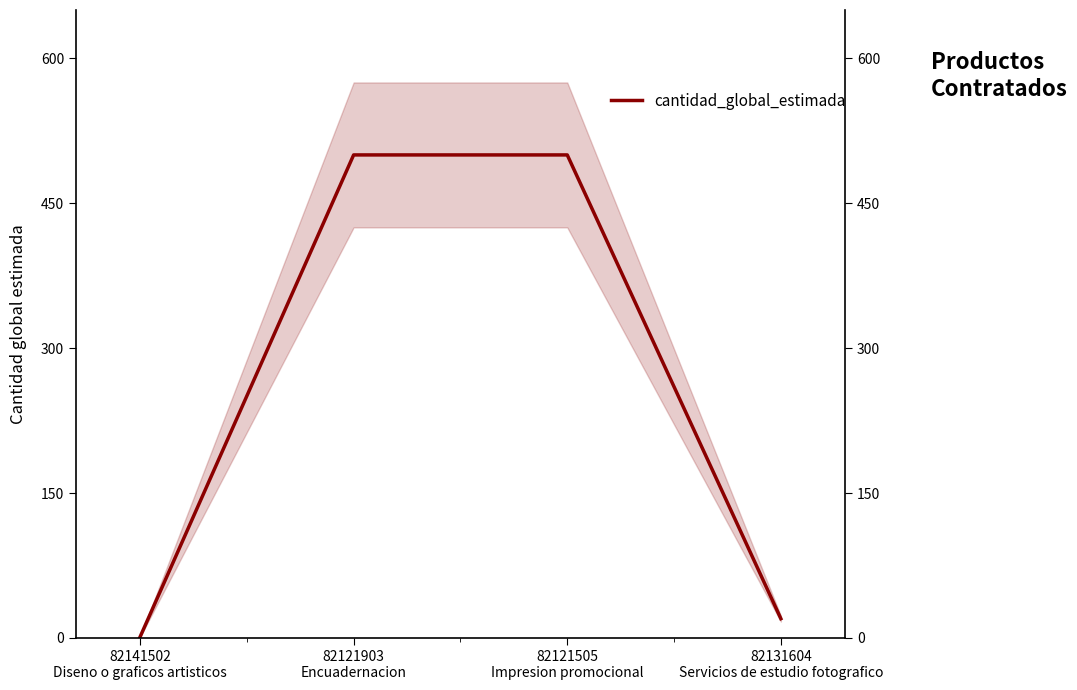

List the labels in order of value, smallest first.

82141502
Diseno o graficos artisticos, 82131604
Servicios de estudio fotografico, 82121903
Encuadernacion, 82121505
Impresion promocional